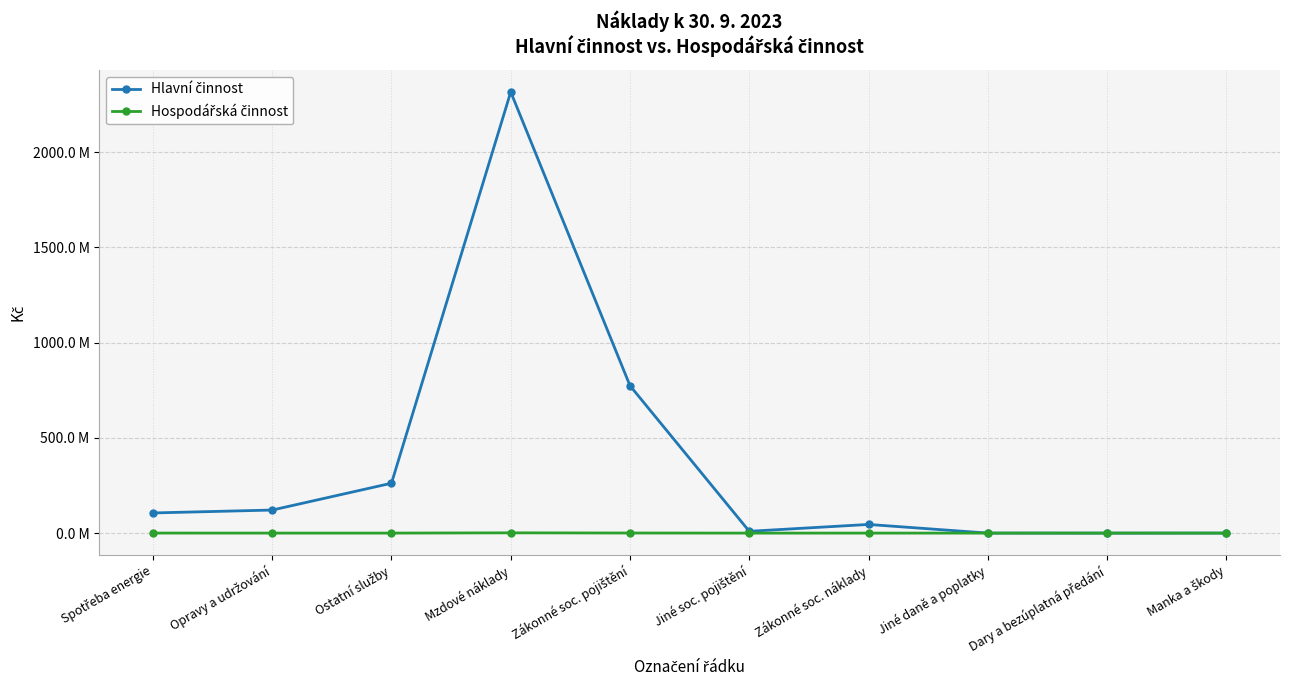

True or false: Hospodářská činnost and Hlavní činnost cross at least once.

False